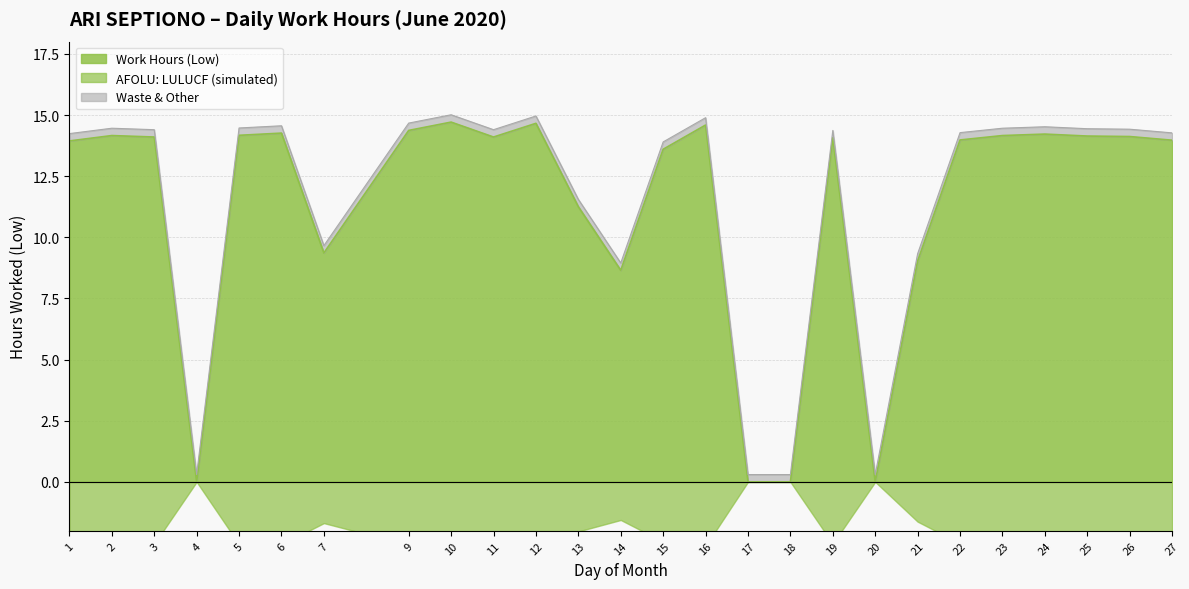

What is the difference between the values at 5 and 13?

2.9